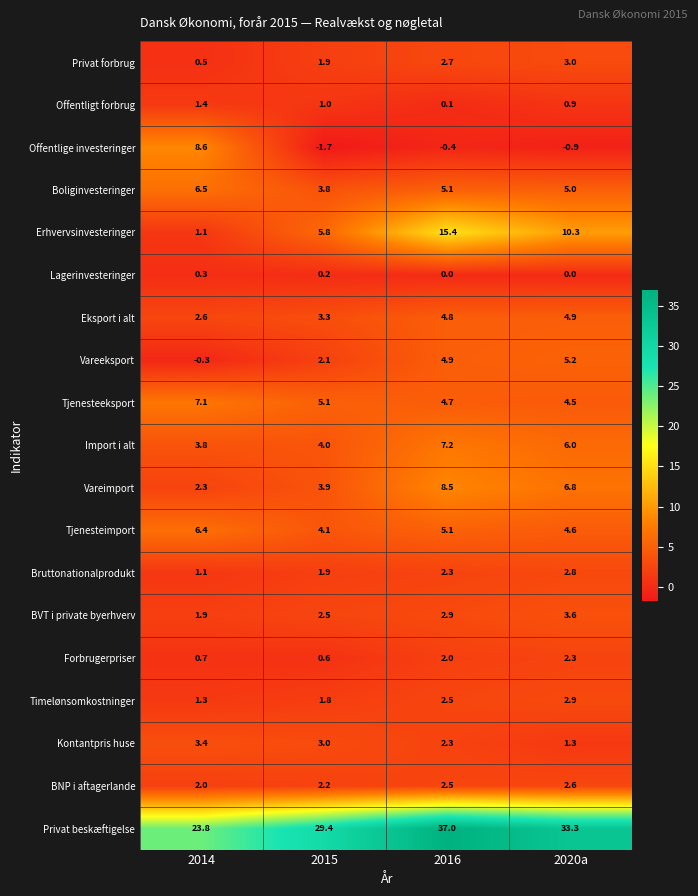

Which category has the highest value across all series?

2016